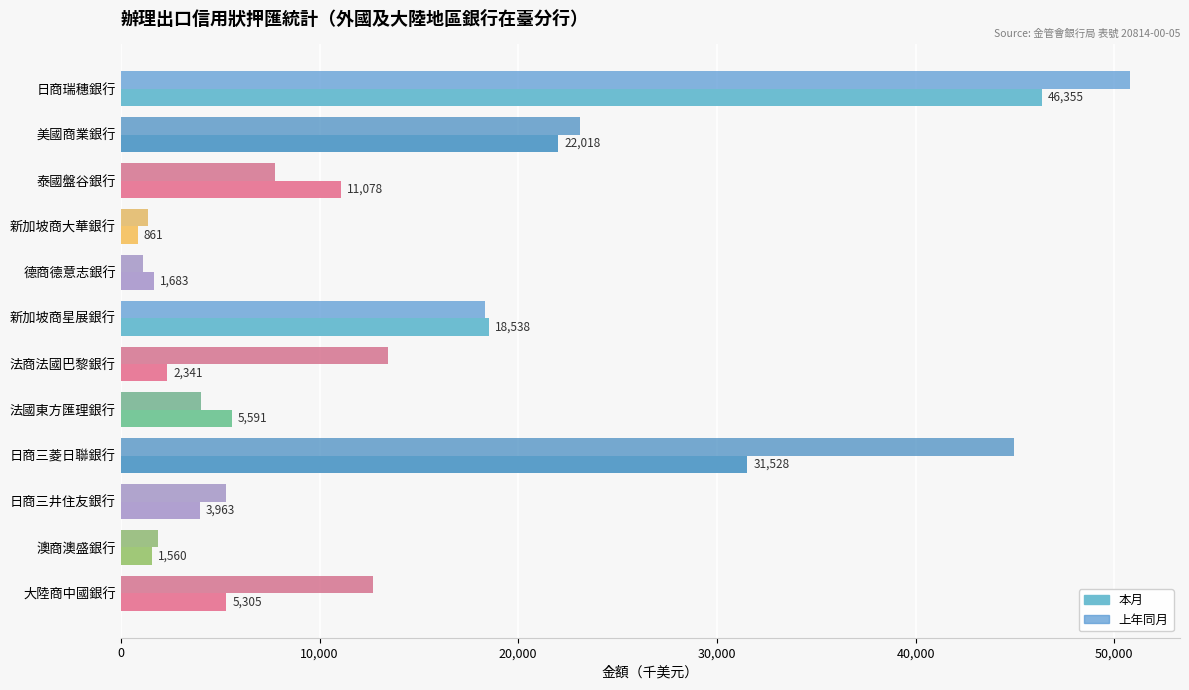

Rank the categories by 上年同月 value from highest to lowest.

日商瑞穗銀行, 日商三菱日聯銀行, 美國商業銀行, 新加坡商星展銀行, 法商法國巴黎銀行, 大陸商中國銀行, 泰國盤谷銀行, 日商三井住友銀行, 法國東方匯理銀行, 澳商澳盛銀行, 新加坡商大華銀行, 德商德意志銀行